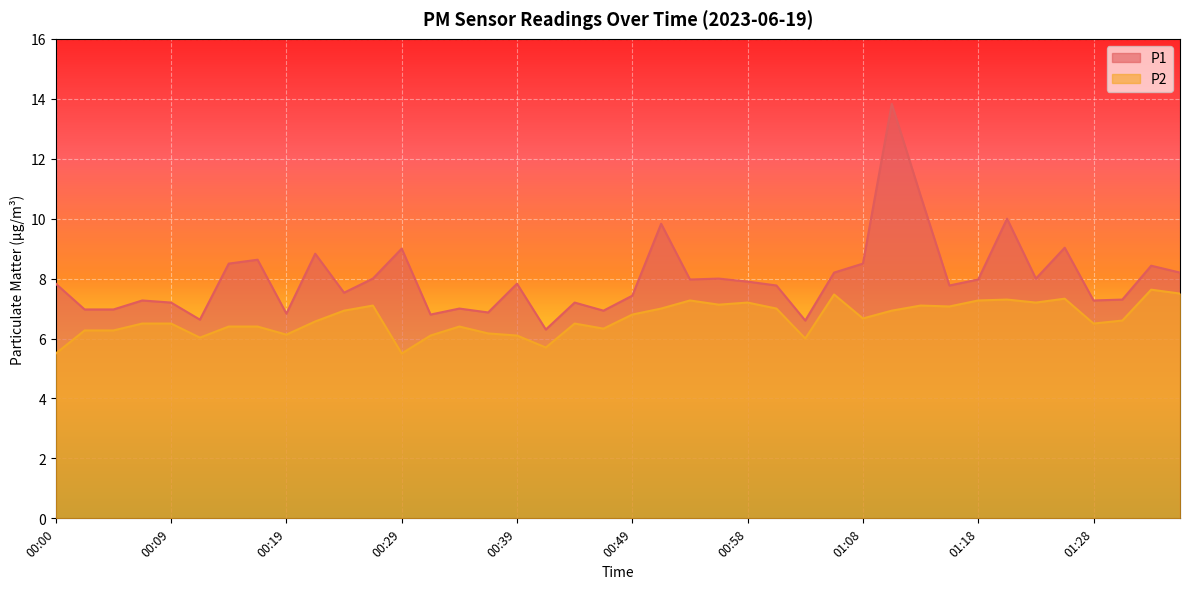

What is the average value of the P2 series?

6.7